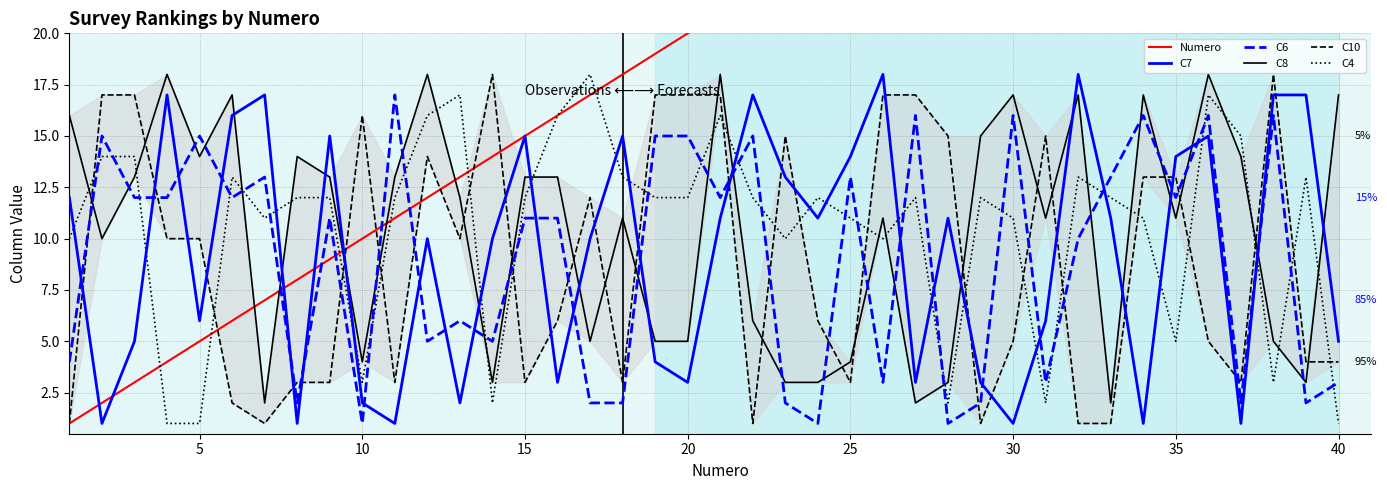

True or false: C7 and C4 intersect in this chart.

True